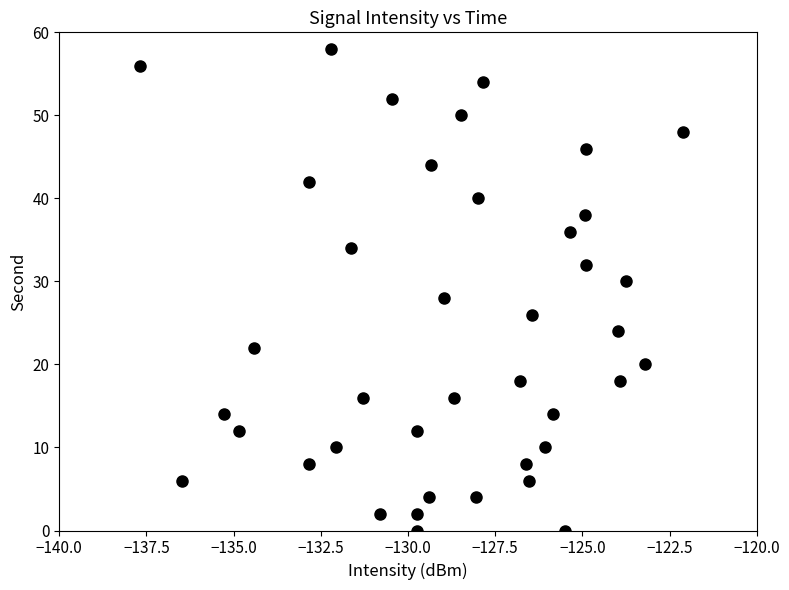

What is the range of Y values (max minus min)?

58